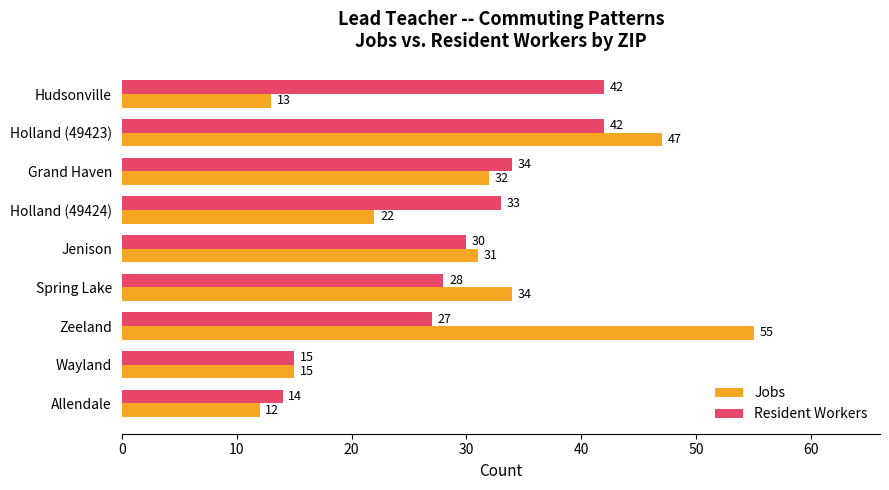

What are all the series names shown in the legend?

Jobs, Resident Workers